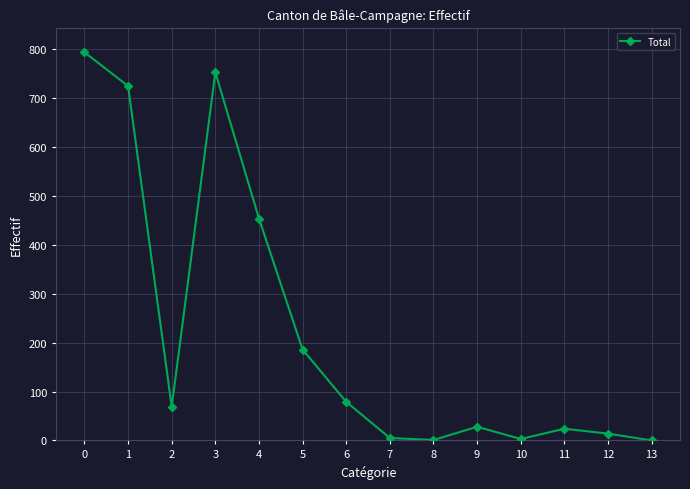

Approximately how many times larger is the value at 0 compared to 11?

33.1